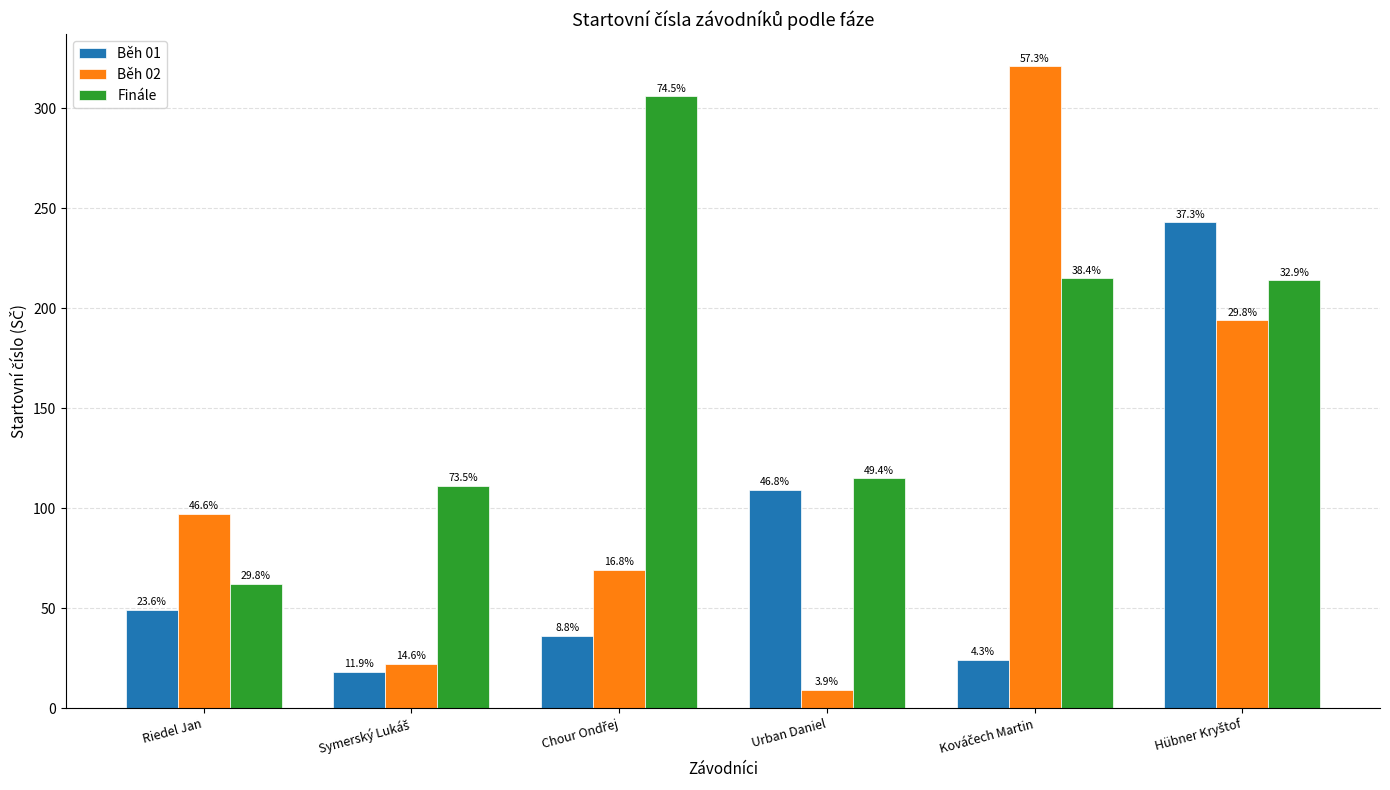

Are the bars grouped side by side (vs. stacked)?

Yes